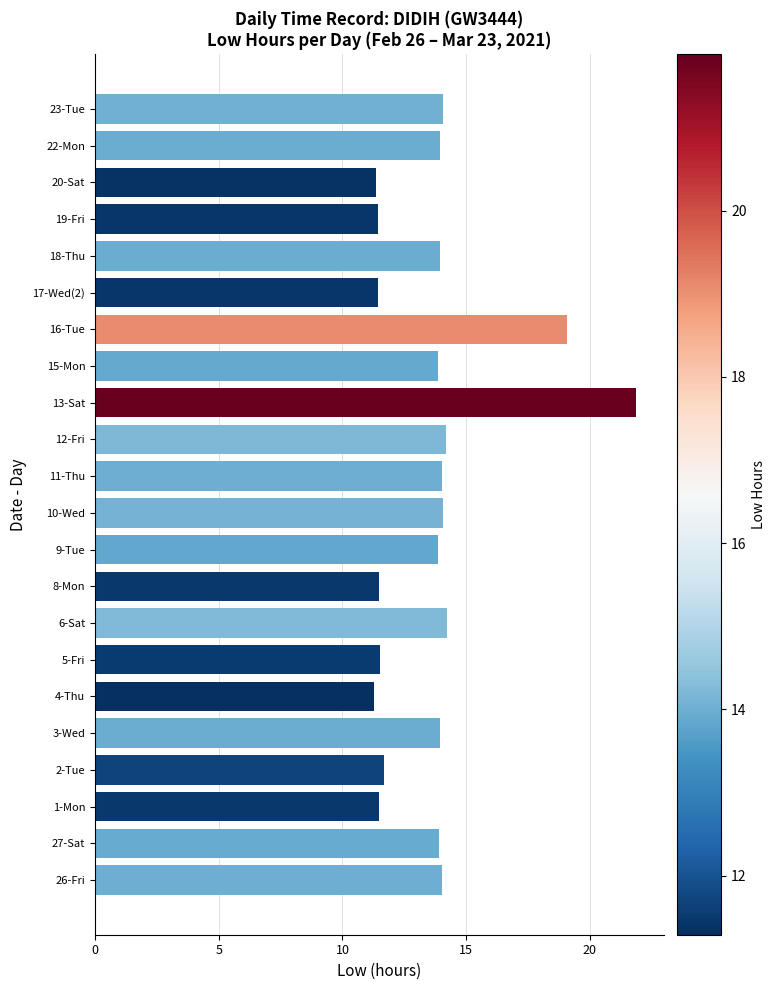

How many data points are less than 13?

8